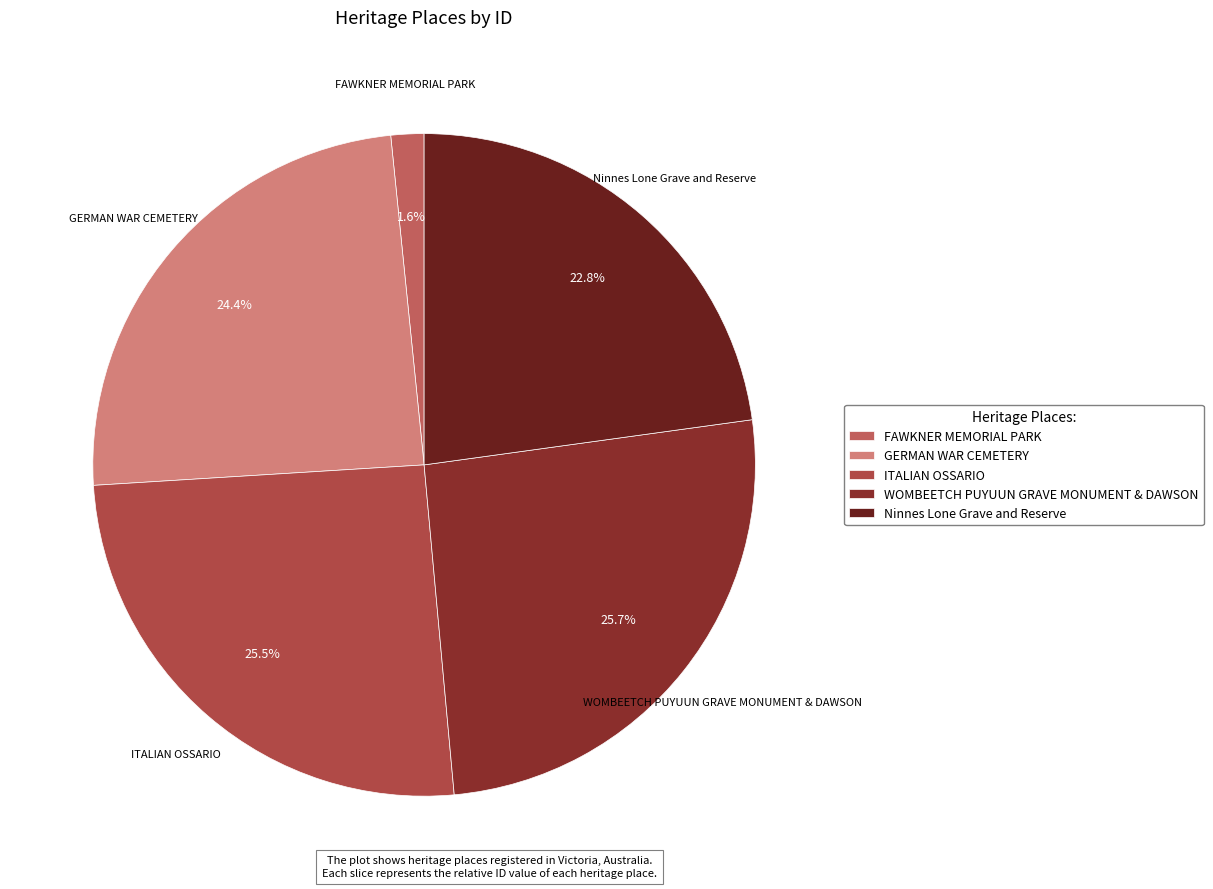

What percentage is NOT represented by ITALIAN OSSARIO?

74.5%